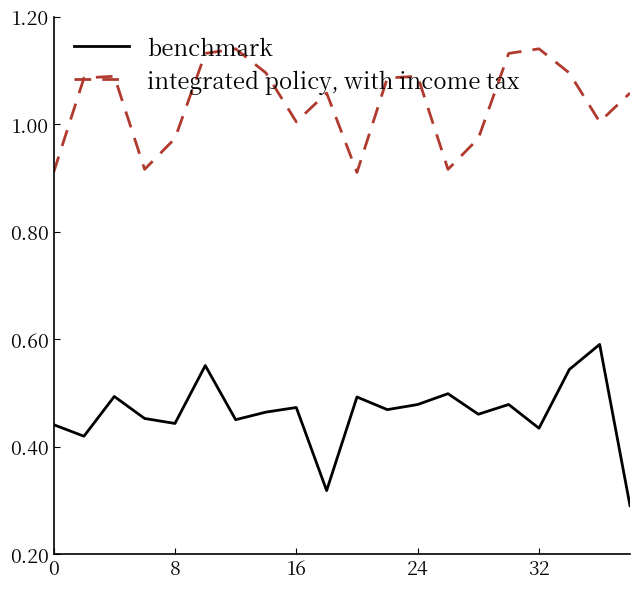

Rank the series by their maximum value, from highest to lowest.

integrated policy, with income tax, benchmark